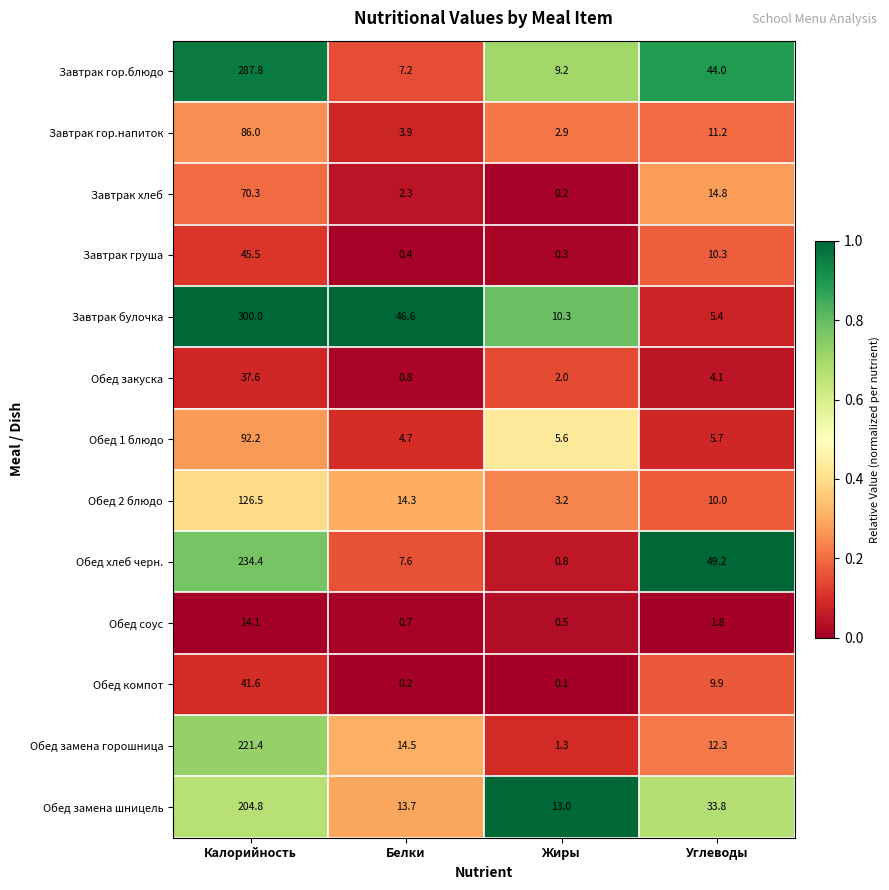

How many categories are shown in the chart?

4